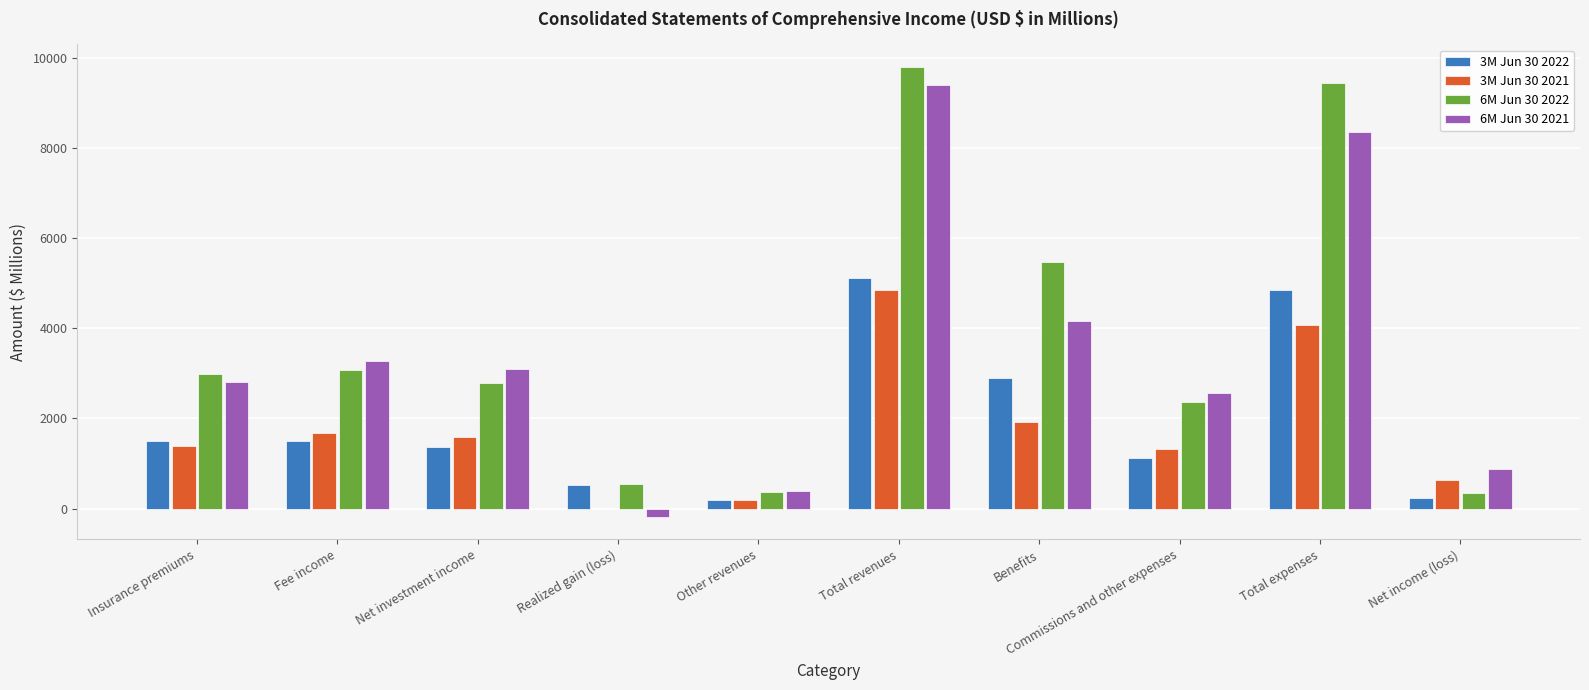

Is the value of 6M Jun 30 2022 at Benefits greater than the value of 3M Jun 30 2021 at Other revenues?

Yes